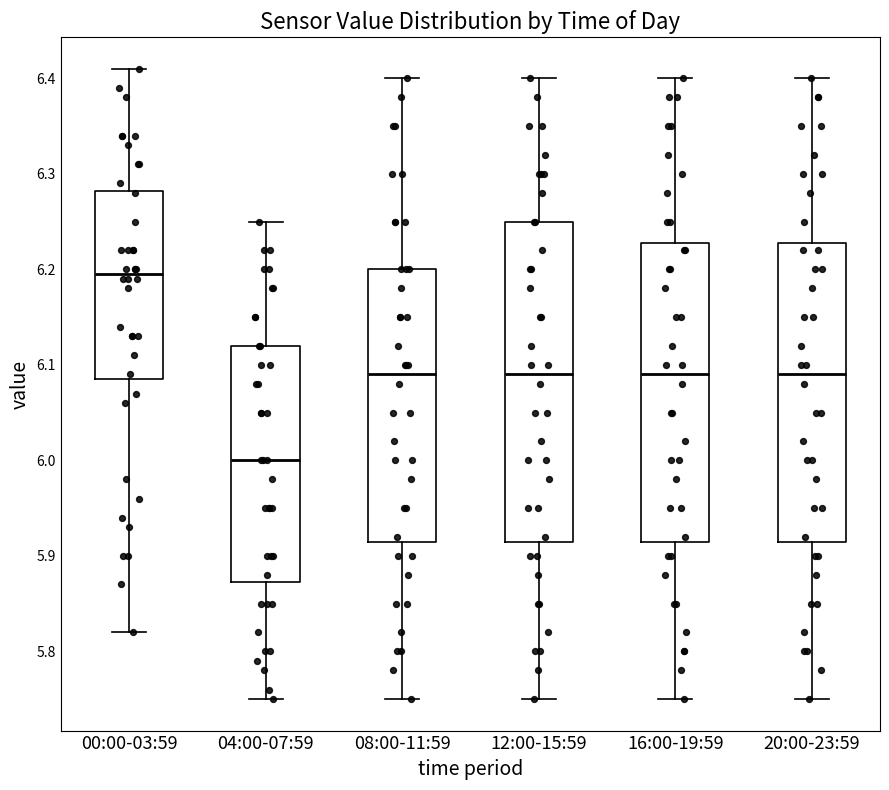

Reading left to right, read every box against the y-axis: the position of its median line, the range the box covers, and the ends of its whiskers. The values are not printed on the chart, so give them approximately, as read against the axis.

00:00-03:59: median 6.20, box 6.09 to 6.28, whiskers 5.82 to 6.41
04:00-07:59: median 6.00, box 5.87 to 6.12, whiskers 5.75 to 6.25
08:00-11:59: median 6.09, box 5.92 to 6.20, whiskers 5.75 to 6.40
12:00-15:59: median 6.09, box 5.92 to 6.25, whiskers 5.75 to 6.40
16:00-19:59: median 6.09, box 5.92 to 6.23, whiskers 5.75 to 6.40
20:00-23:59: median 6.09, box 5.92 to 6.23, whiskers 5.75 to 6.40